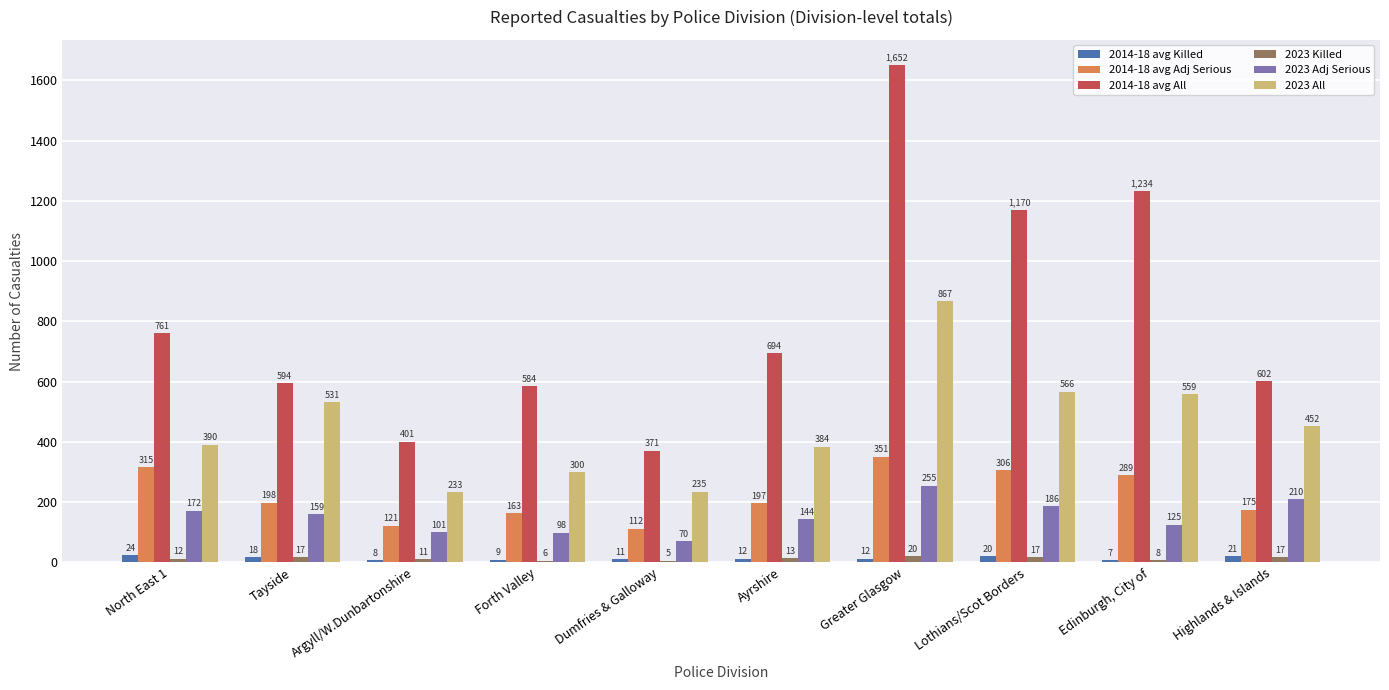

Is it true that 2023 Killed equals 17 at Lothians/Scot Borders?

True